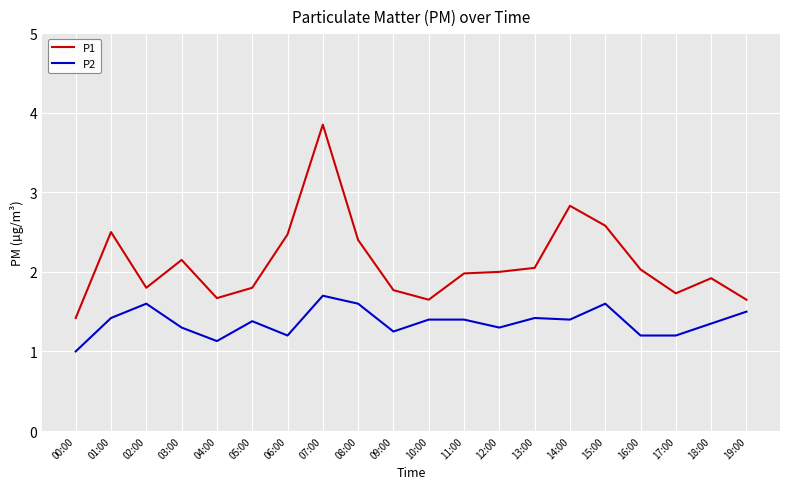

What position from the left is 15:00?

16